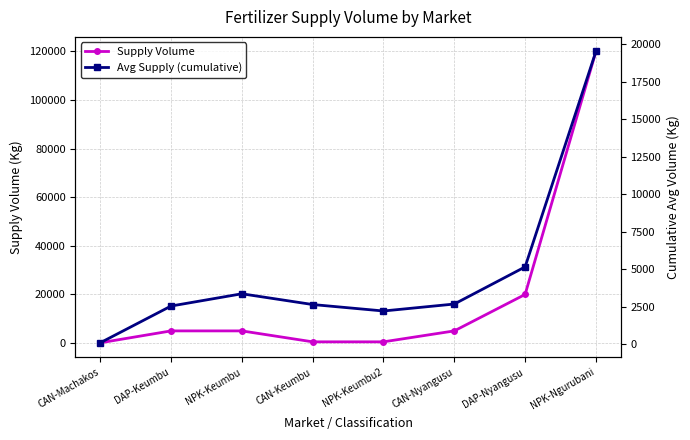

At which category is the sum across all series the highest?

NPK-Ngurubani